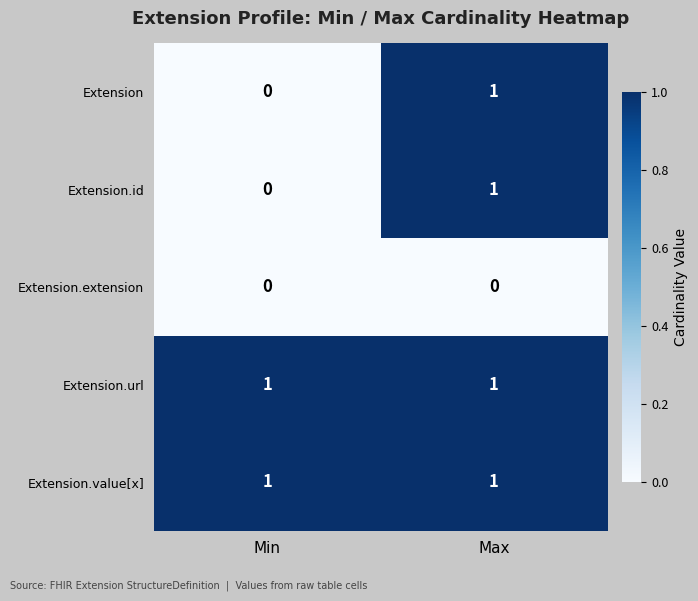

Is it true that Extension.url equals 2 at Max?

False